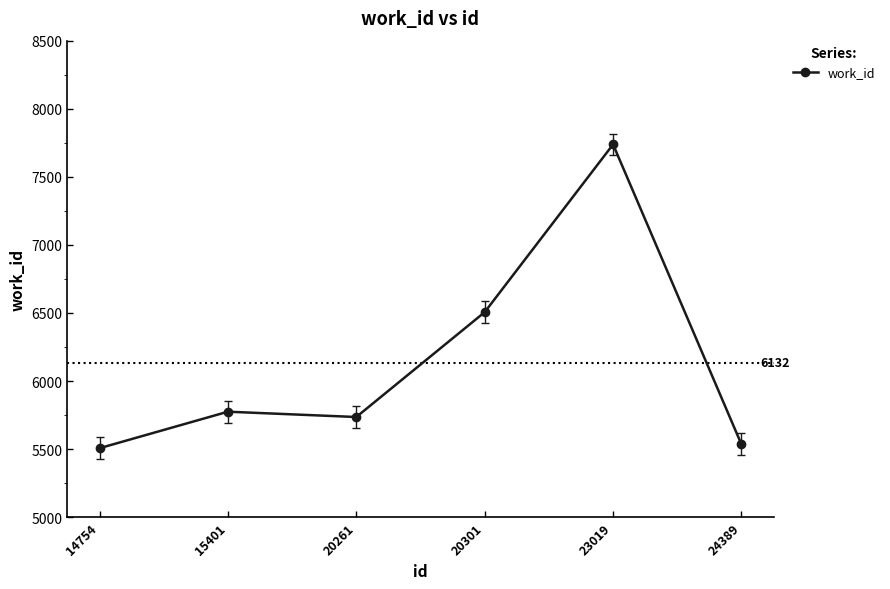

At which category does the chart reach its minimum across all series?

14754